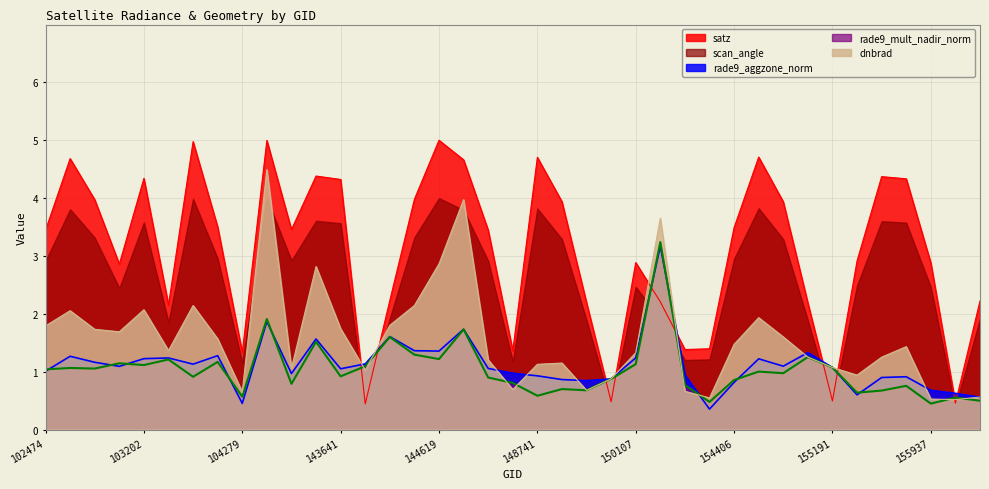

Where do satz and rade9_aggzone_norm first cross each other?

143641 and 144028